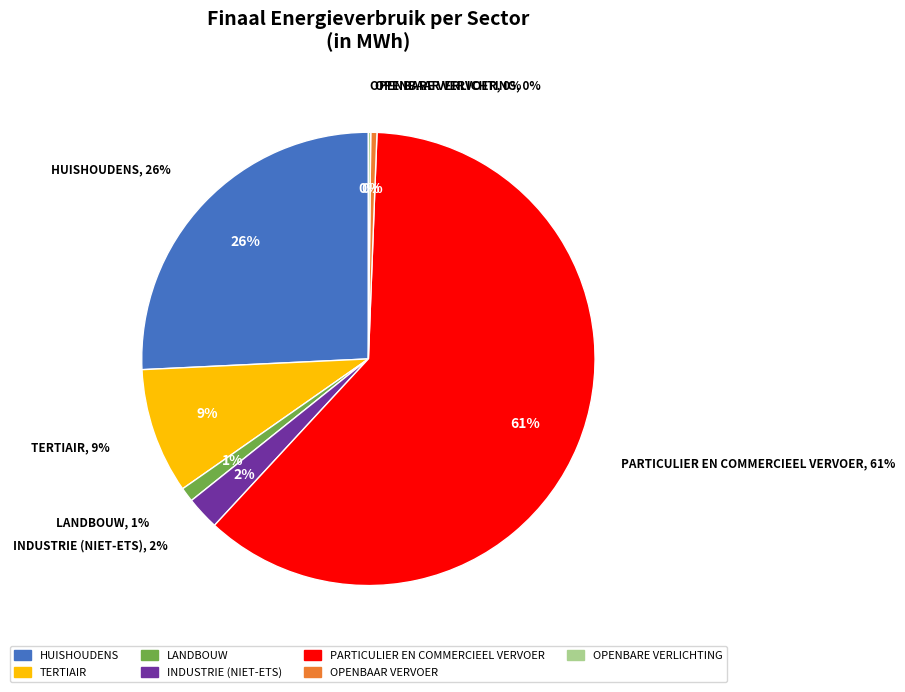

To the nearest percent, what percentage of the pie is industrie (niet-ETS)?

2%